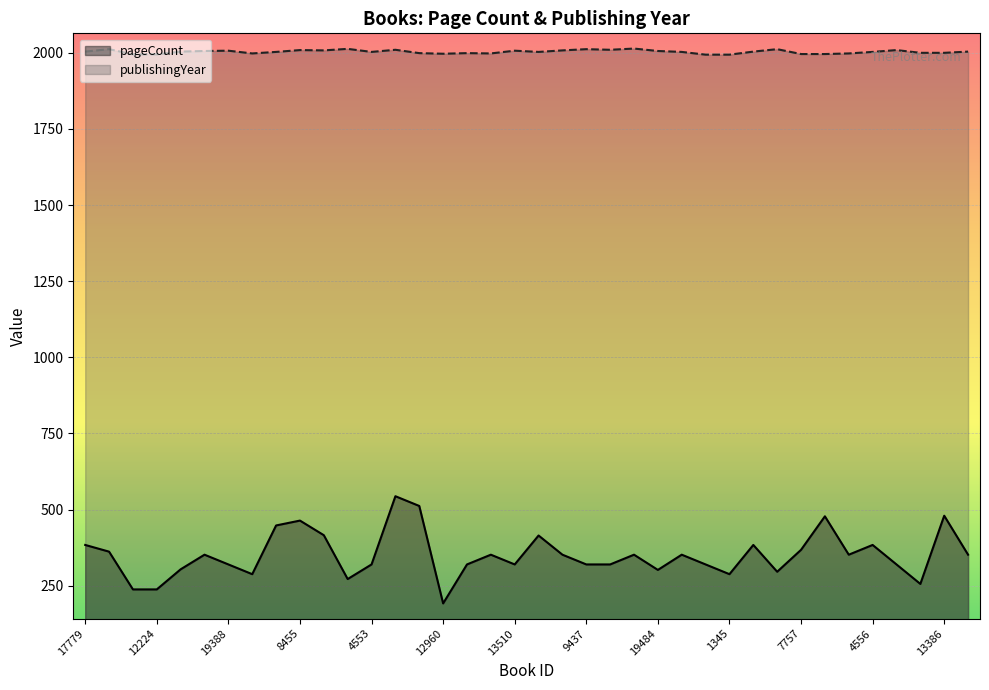

How many lines are shown in the chart?

2